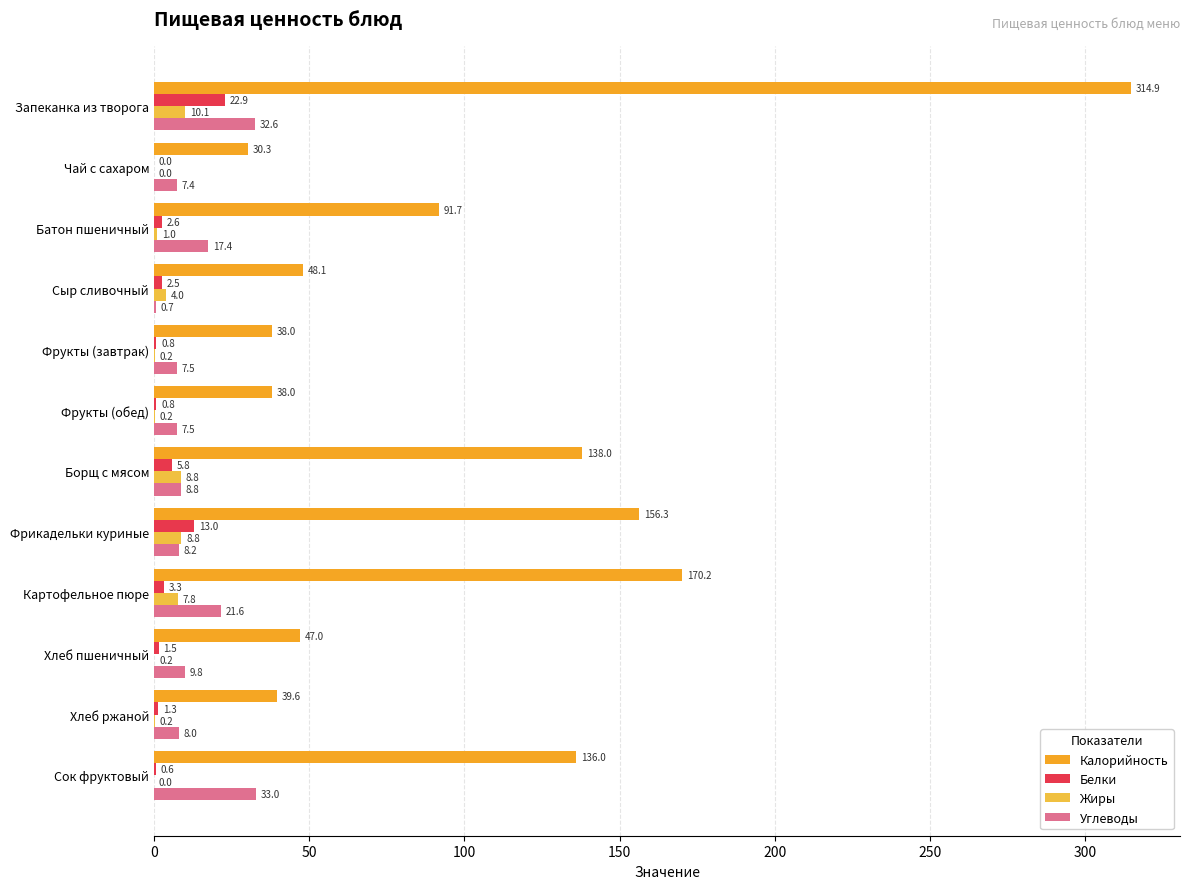

Where is Калорийность nearest to the value 172?

Картофельное пюре